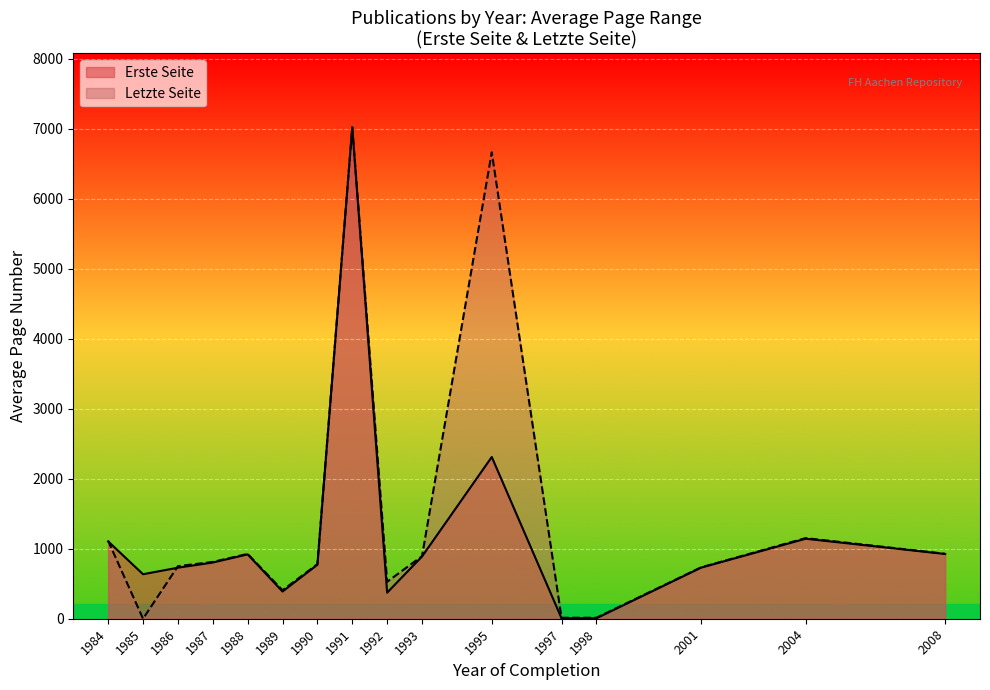

What is the sum of the Letzte Seite values at 1992 and 24?

1756